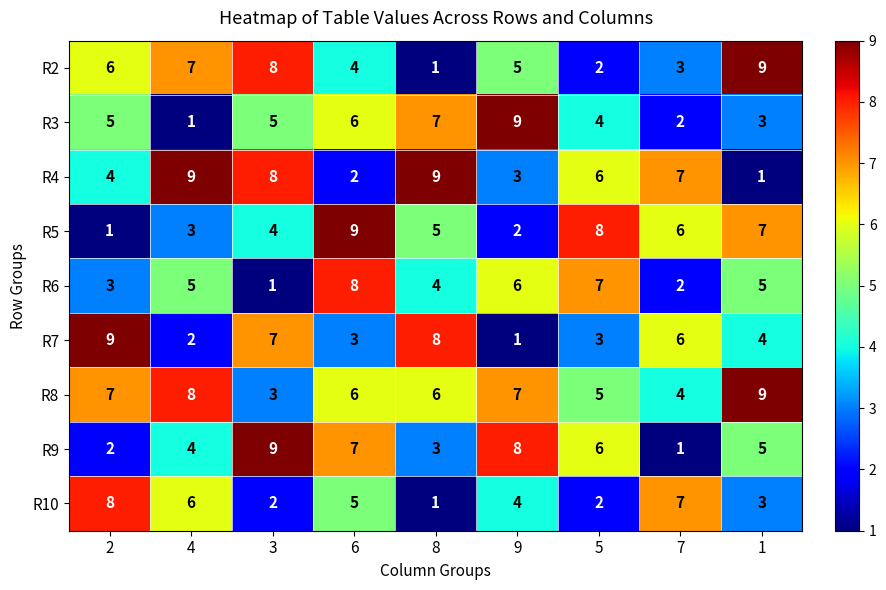

The R10 series shows 2 at 9. True or false?

False